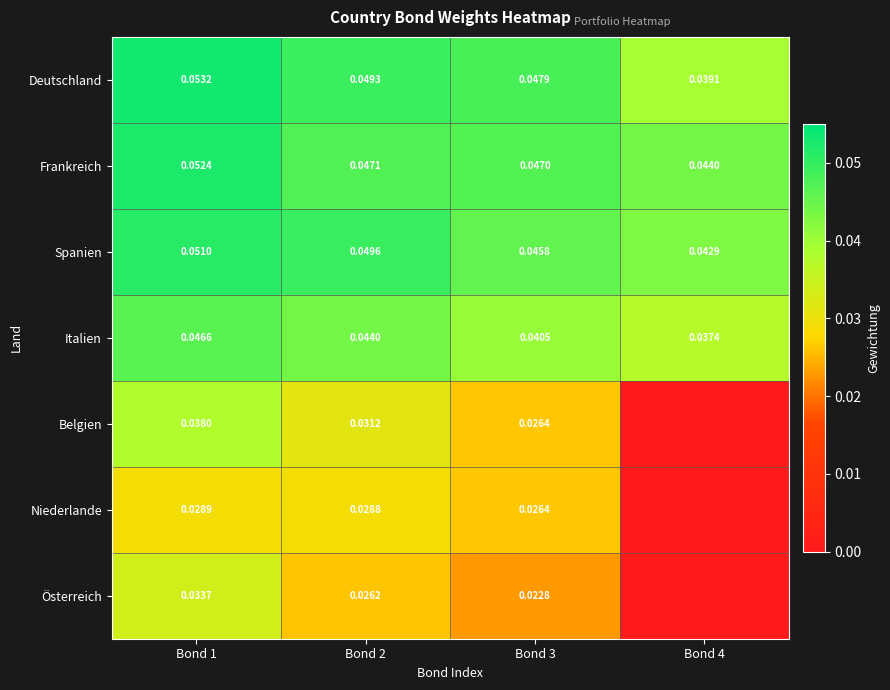

Which series changed the most between Bond 1 and Bond 3?

Belgien